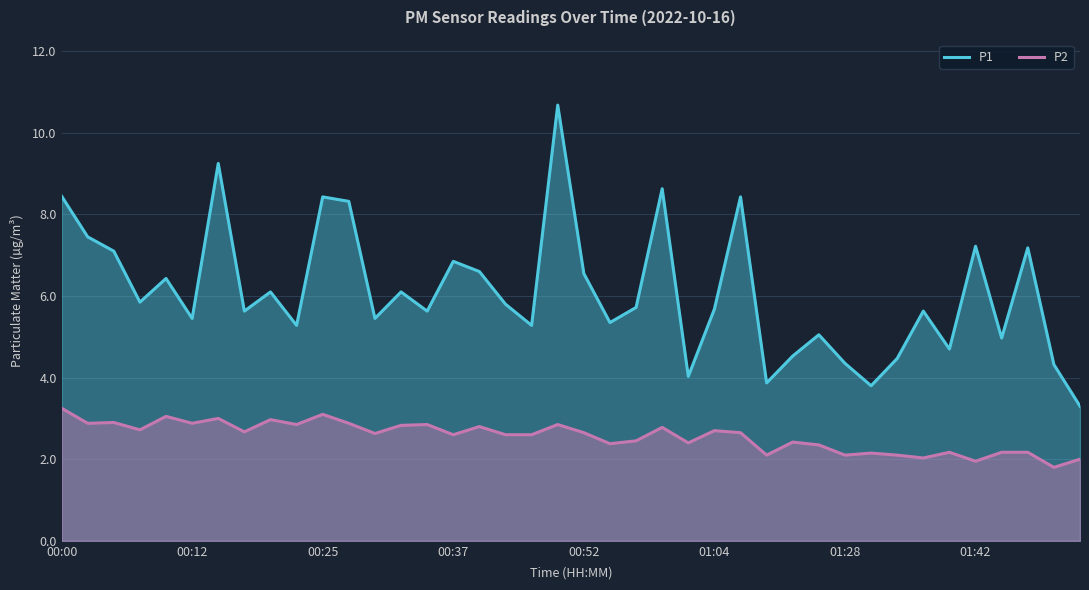

True or false: P1 and P2 intersect in this chart.

False